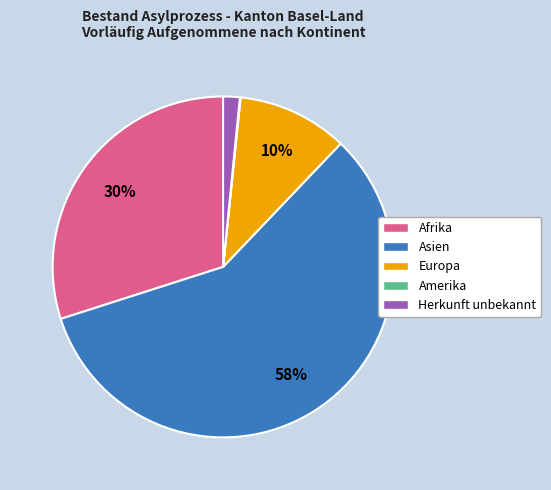

Does any single category account for the majority?

Yes